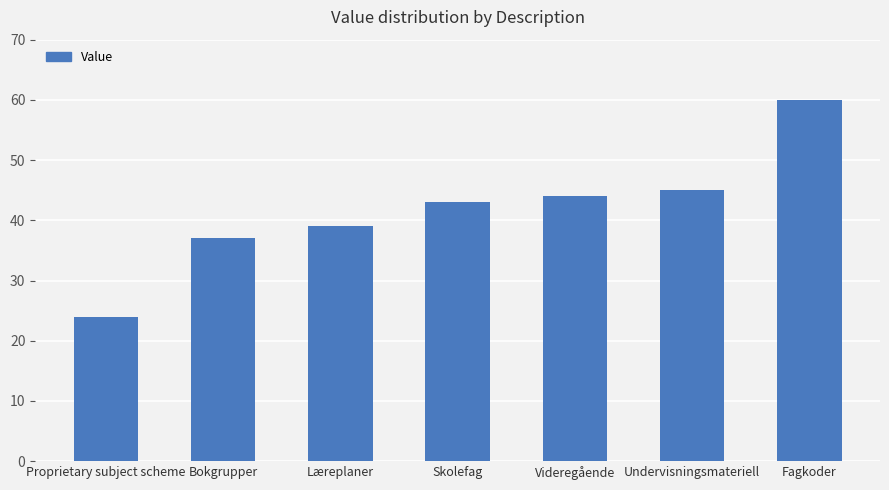

Reading left to right, list all the values displayed in this chart.

24	37	39	43	44	45	60